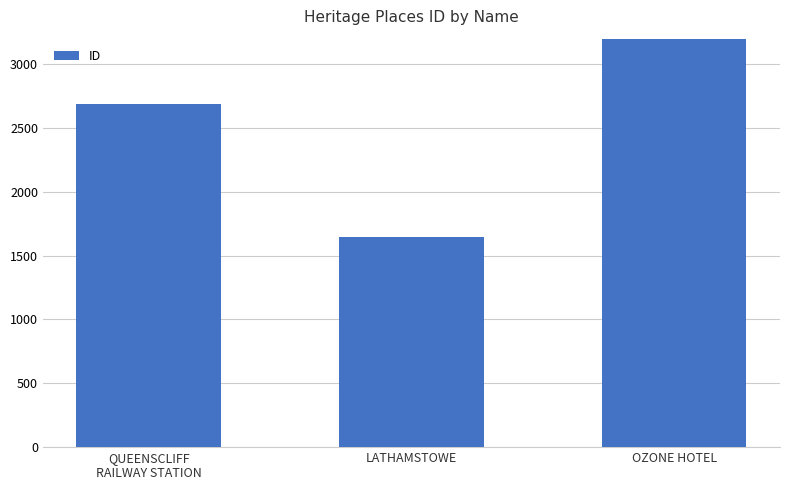

Where is the data nearest to the value 2903?

QUEENSCLIFF
RAILWAY STATION